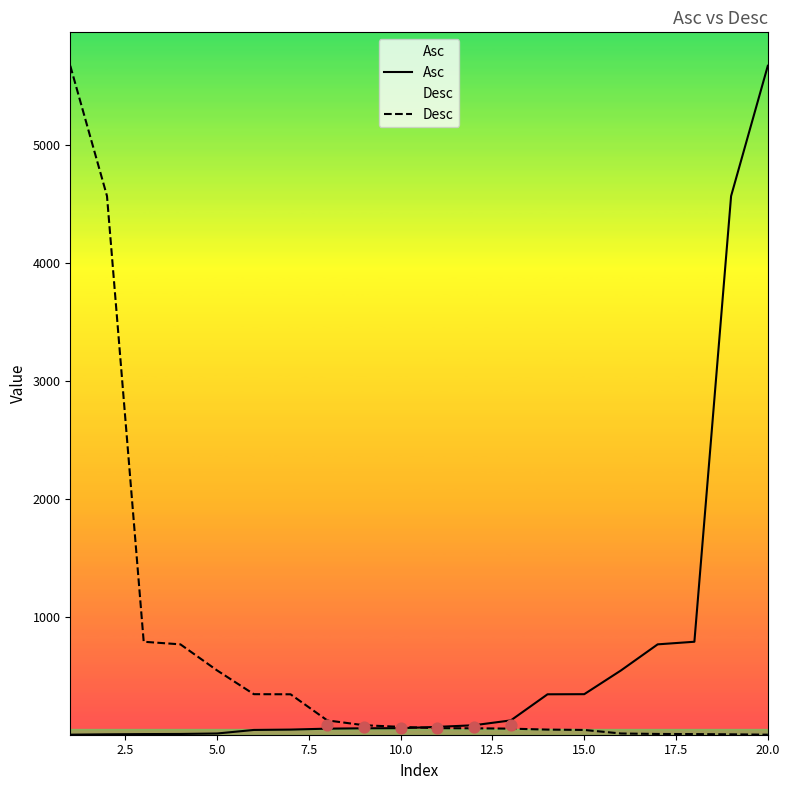

What is the maximum value for Asc?

5667